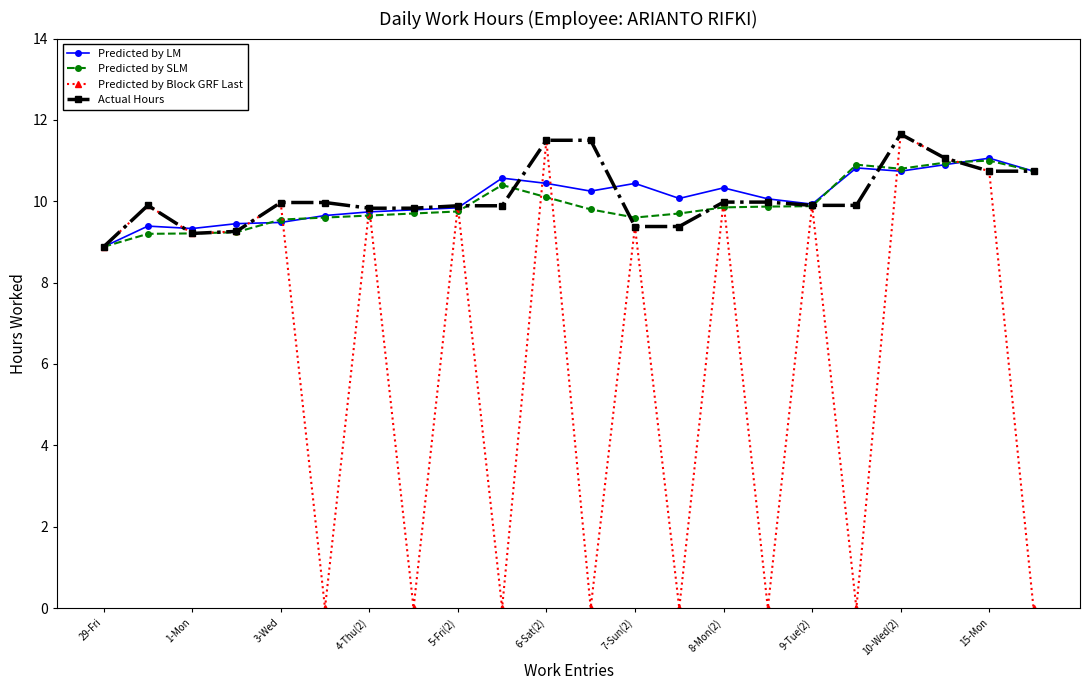

True or false: Predicted by Block GRF Last has more than 2 interior local peaks.

True